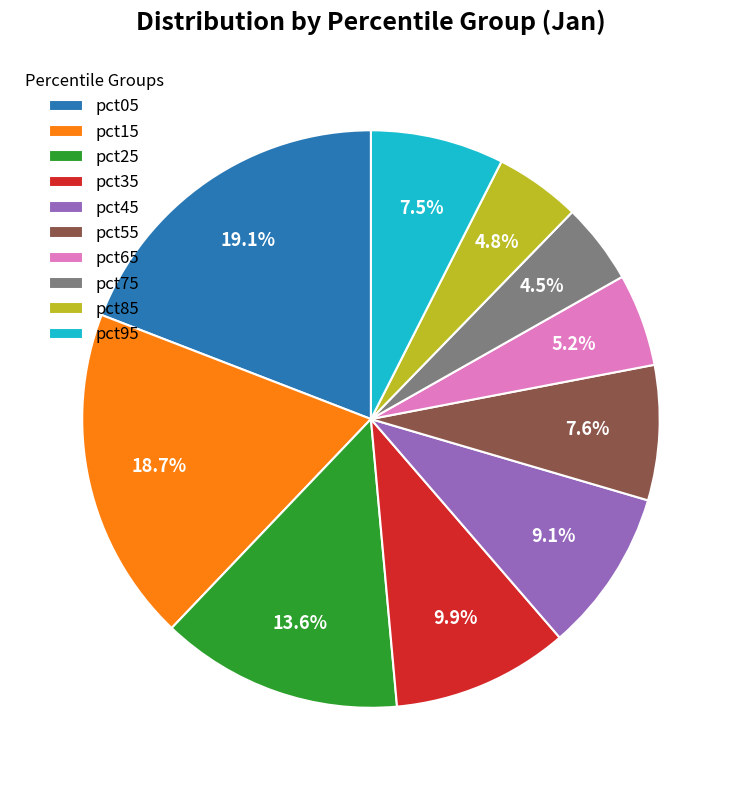

Count the number of slices in the pie.

10